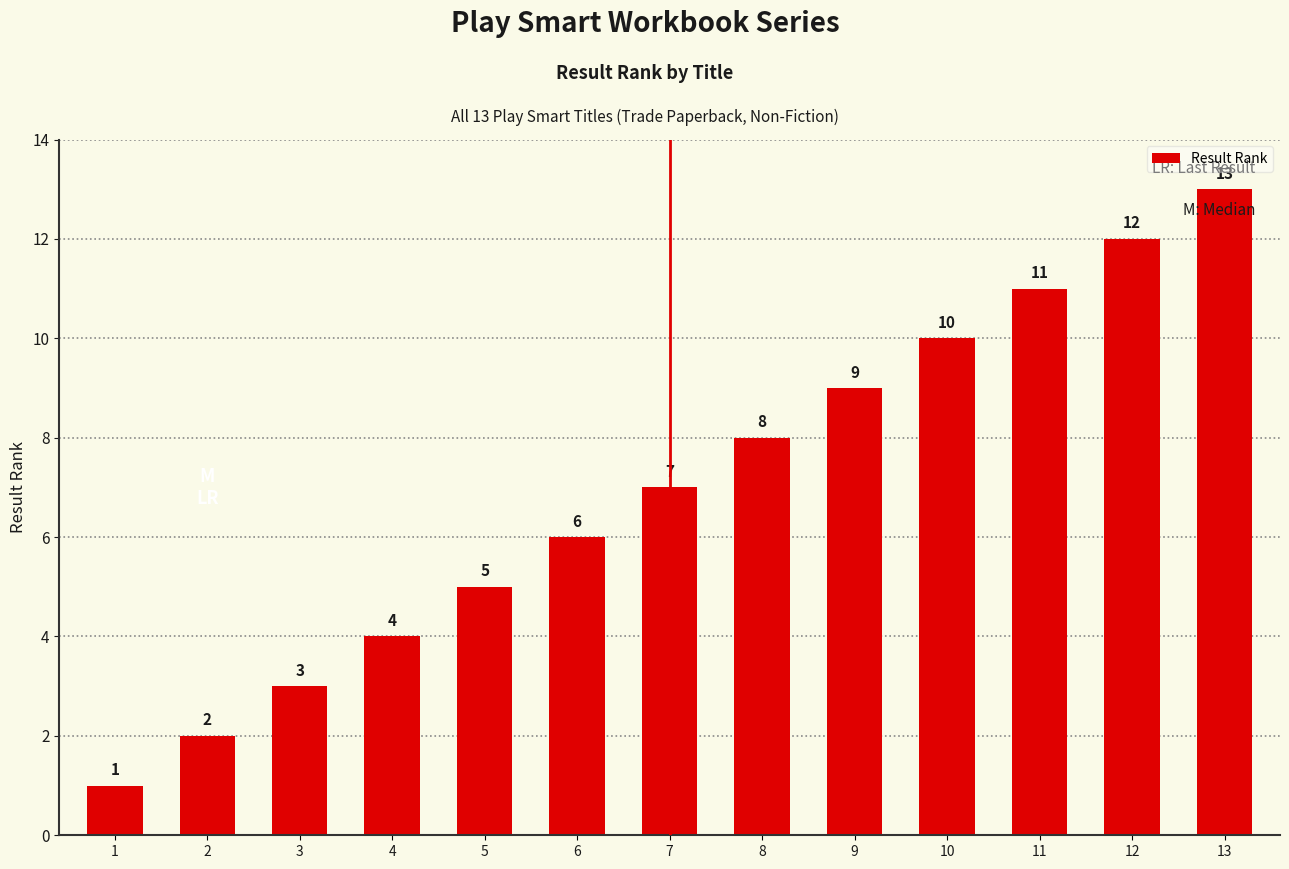

At which category does the chart reach its peak across all series?

13